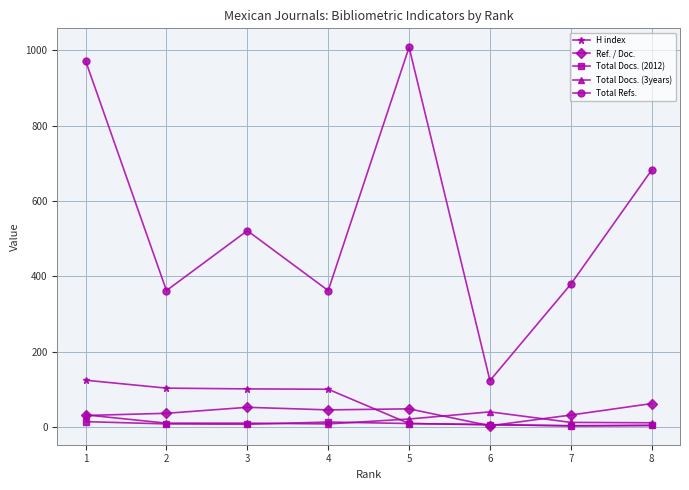

Is it true that Total Refs. equals 682.0 at 8?

True